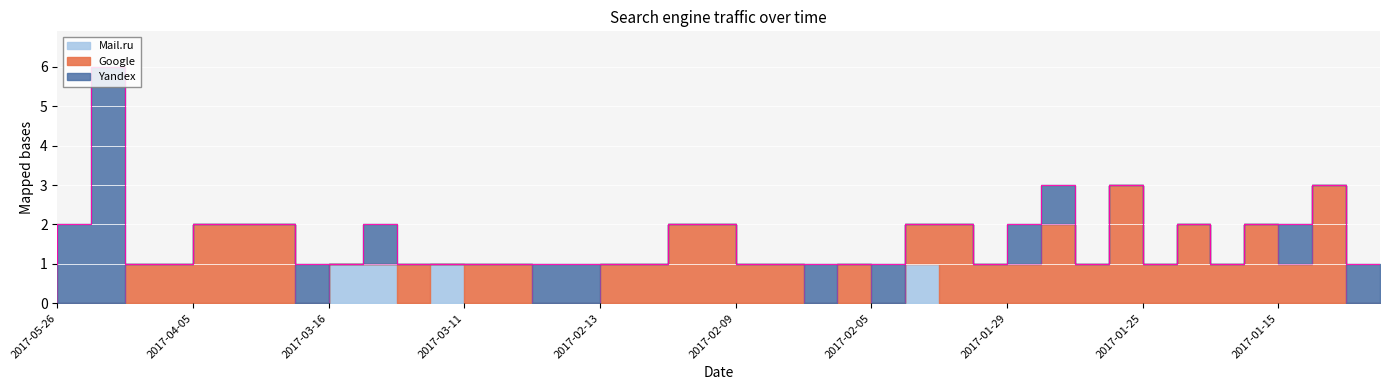

What is the label of the 26th point from the left?

2017-02-04